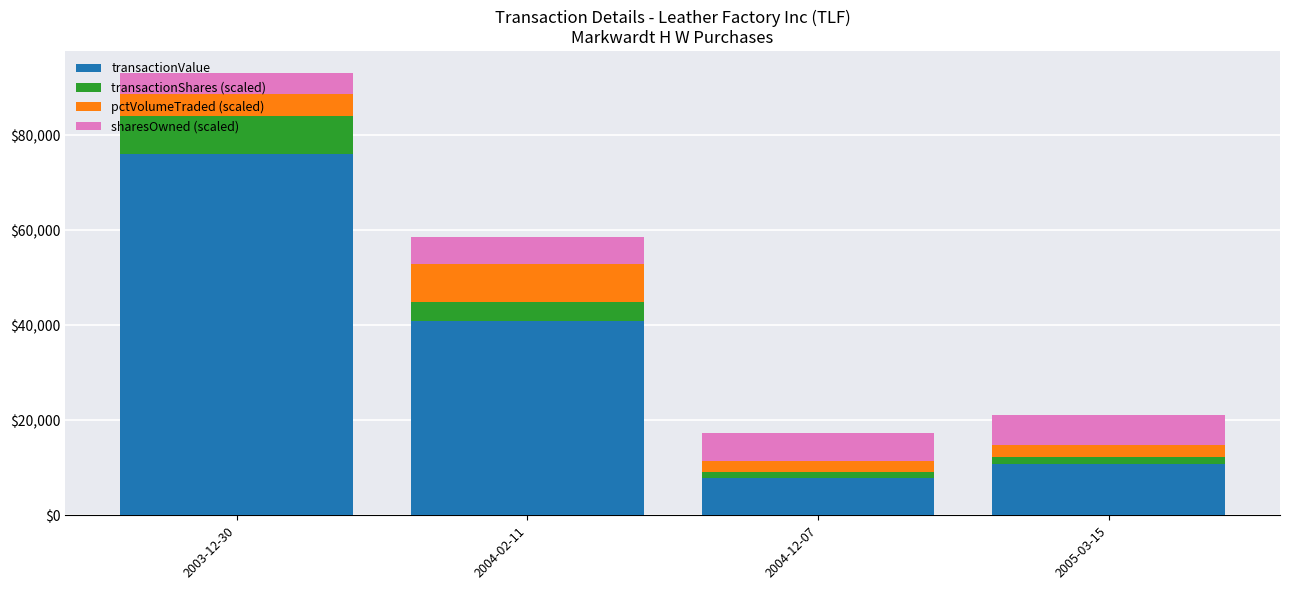

Where is transactionValue nearest to the value 41905?

2004-02-11